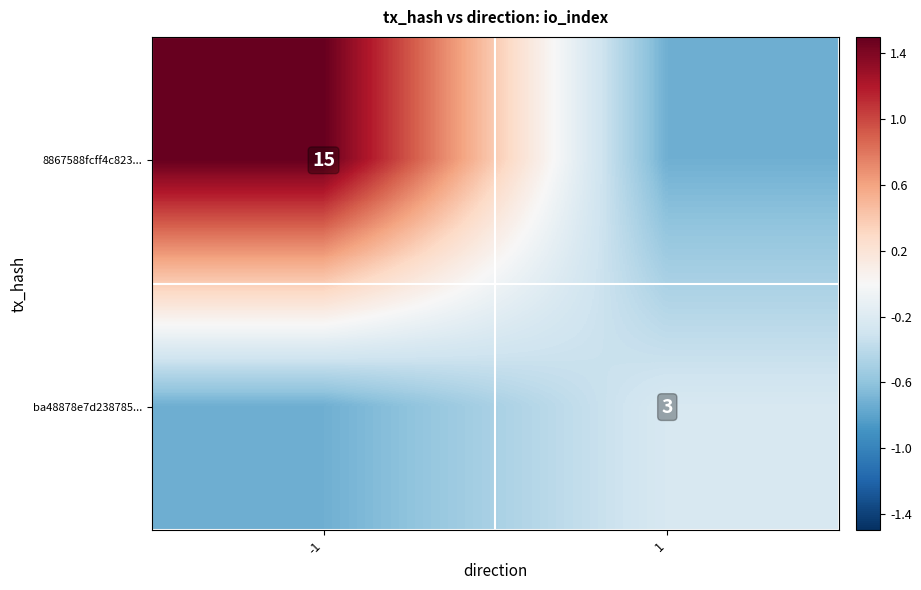

At which category is the sum across all series the highest?

-1